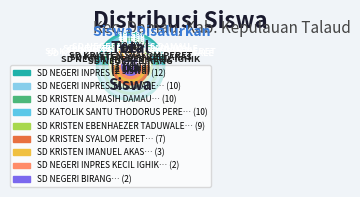

To the nearest percent, what portion does SD NEGERI INPRES DAMAU represent?

18%